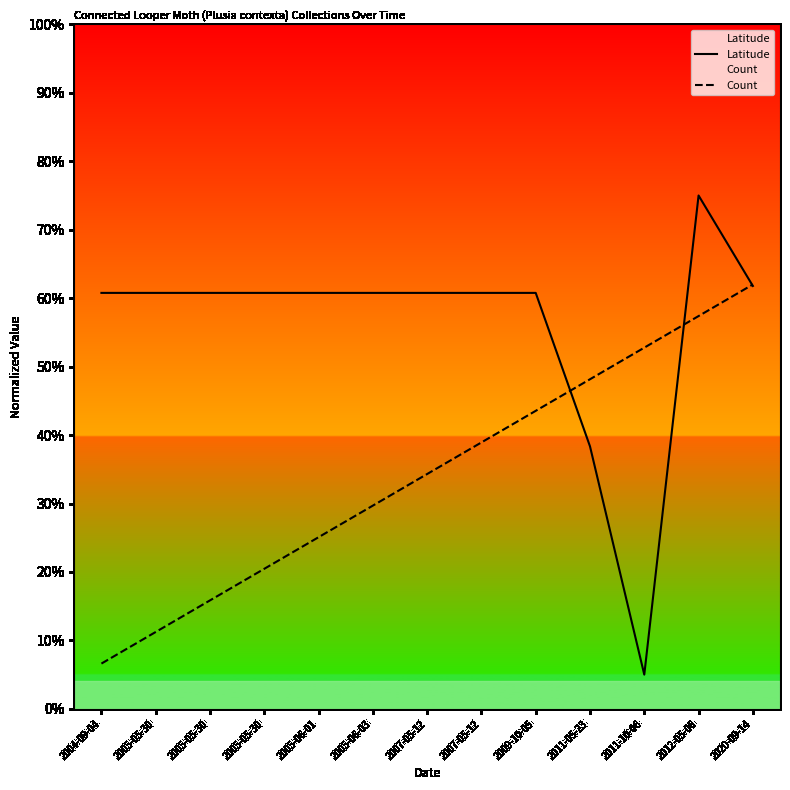

At which category is the sum across all series the highest?

2012-05-06